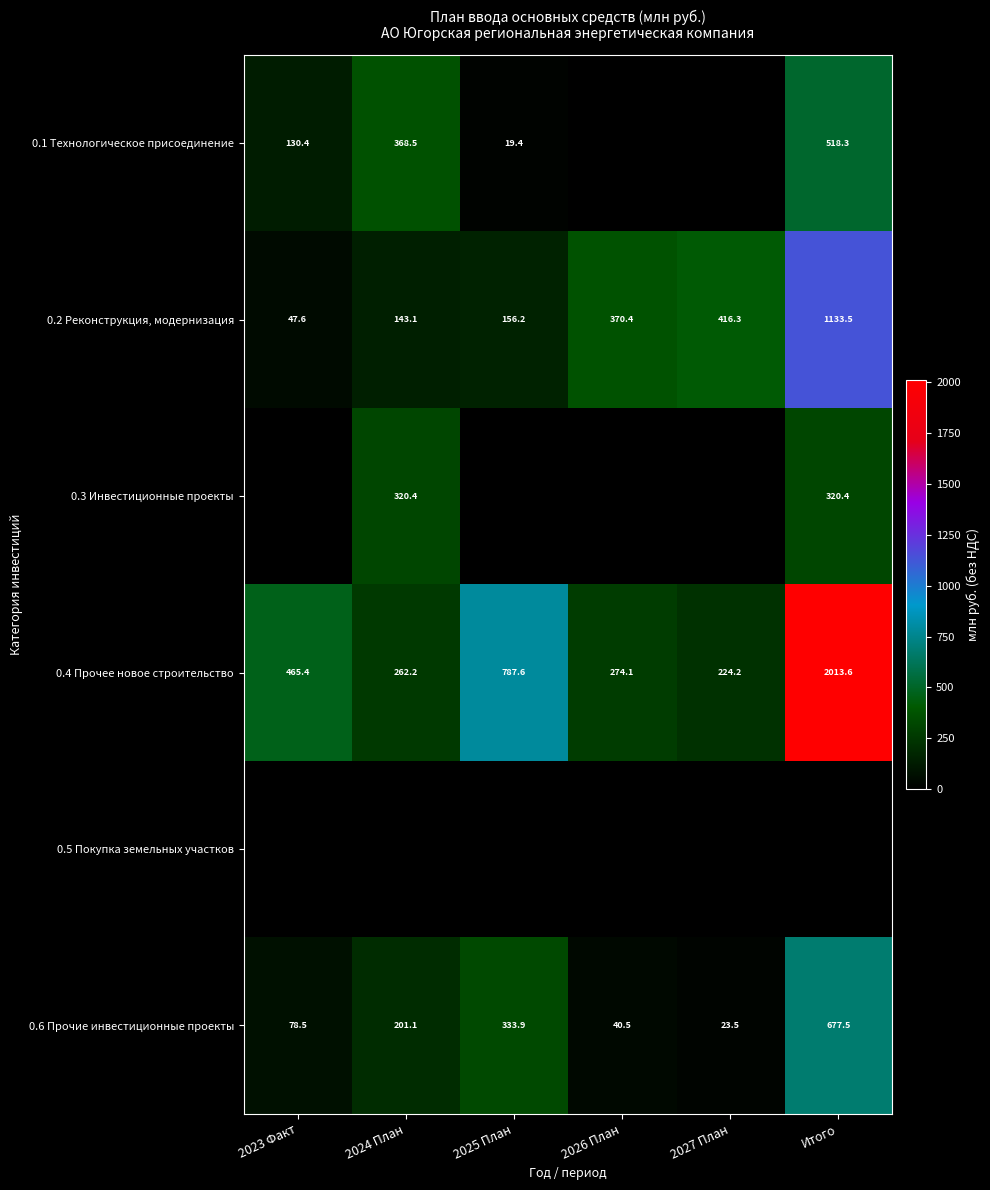

What is the maximum value shown in the chart?

2013.6